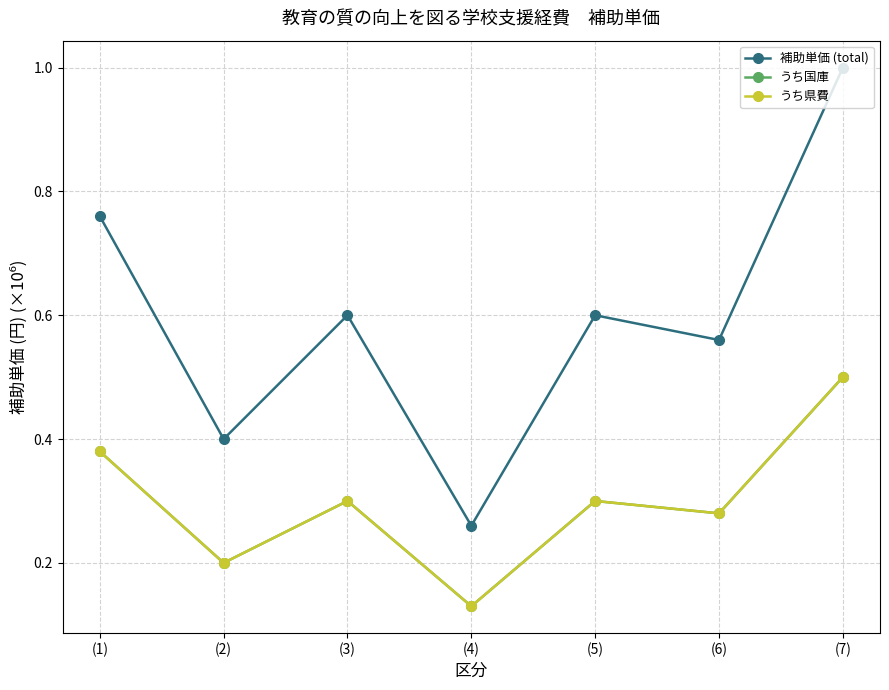

Does the chart have visible grid lines?

Yes